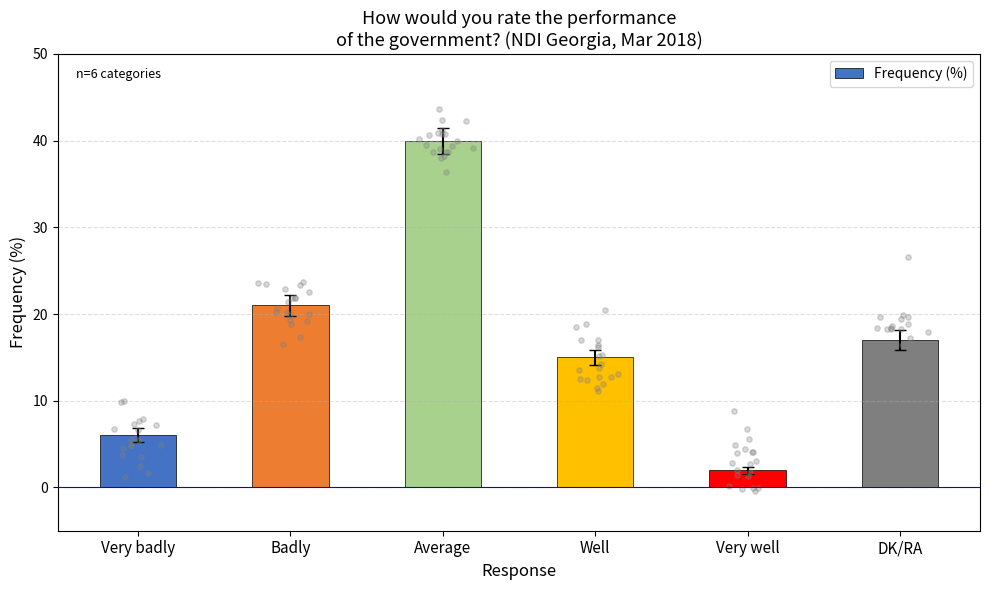

Between Very badly and DK/RA, which is larger?

DK/RA